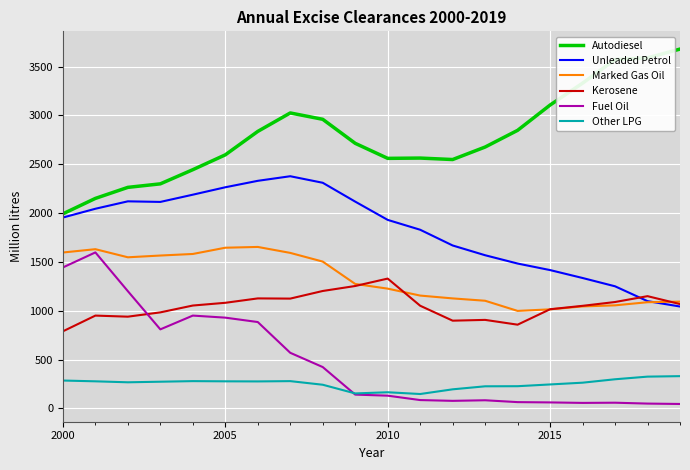

What is the minimum value for Marked Gas Oil?

998